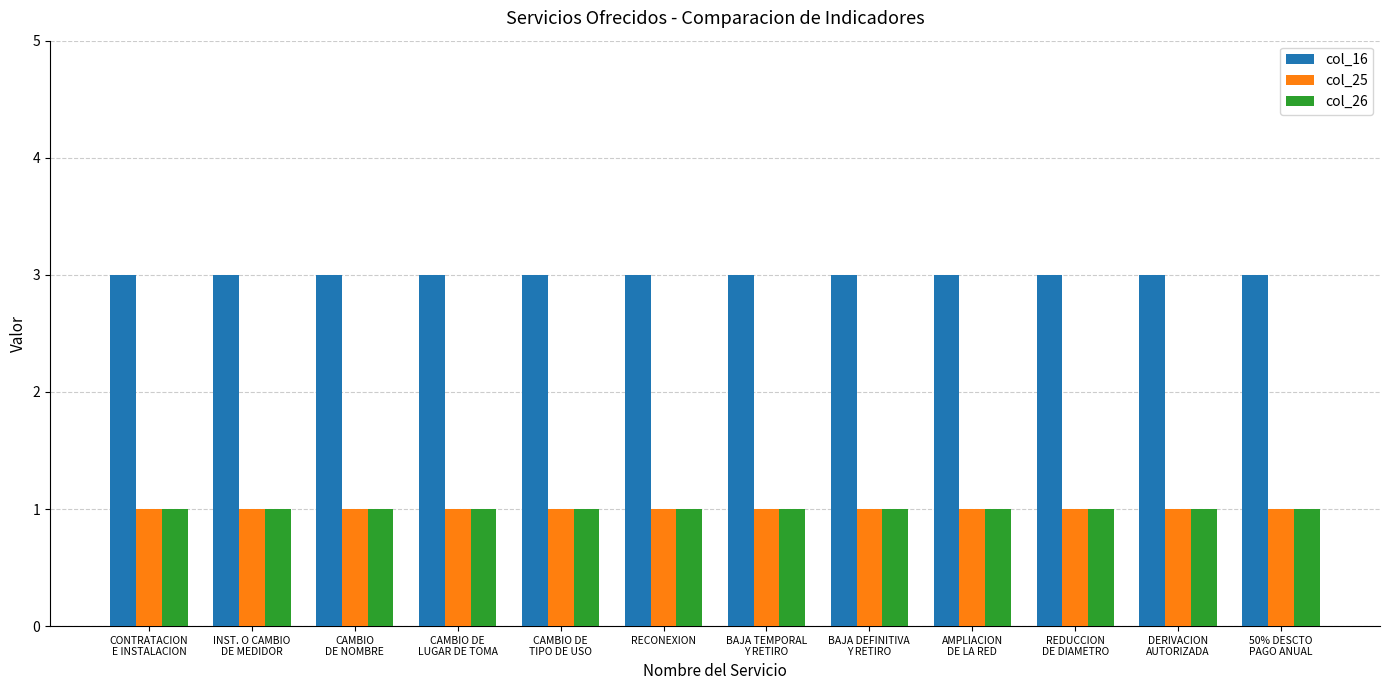

What is the minimum value shown in the chart?

1